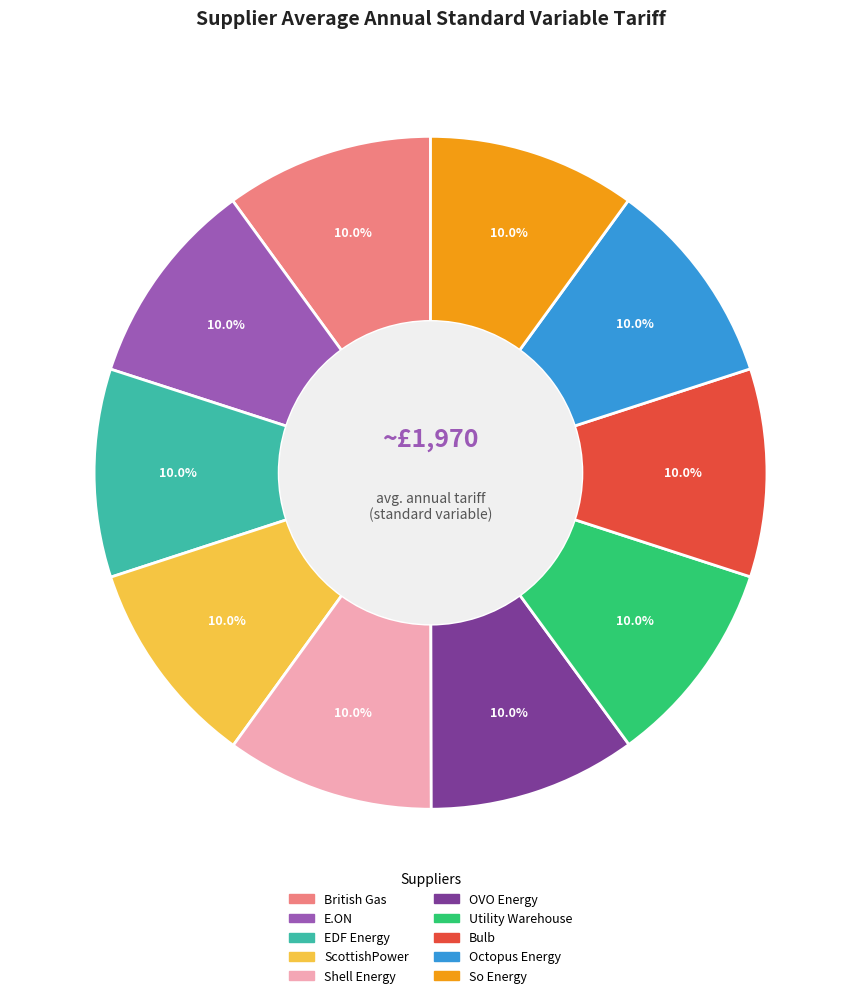

The So Energy slice represents 1% of the pie. True or false?

False